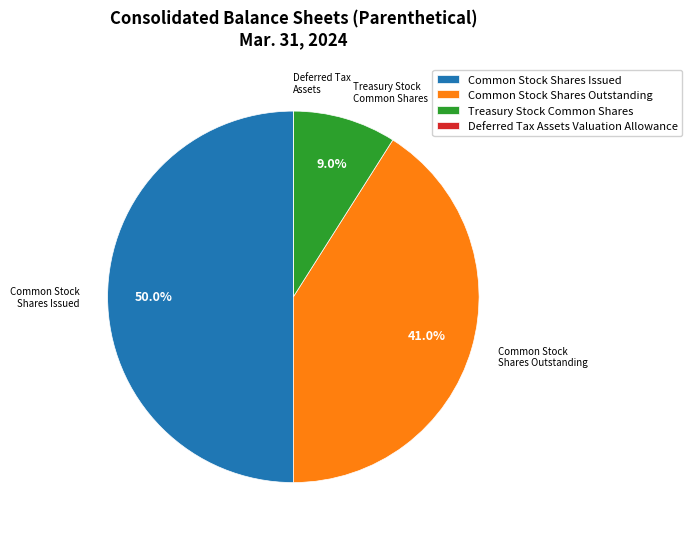

True or false: Treasury Stock Common Shares accounts for 20% of the total.

False